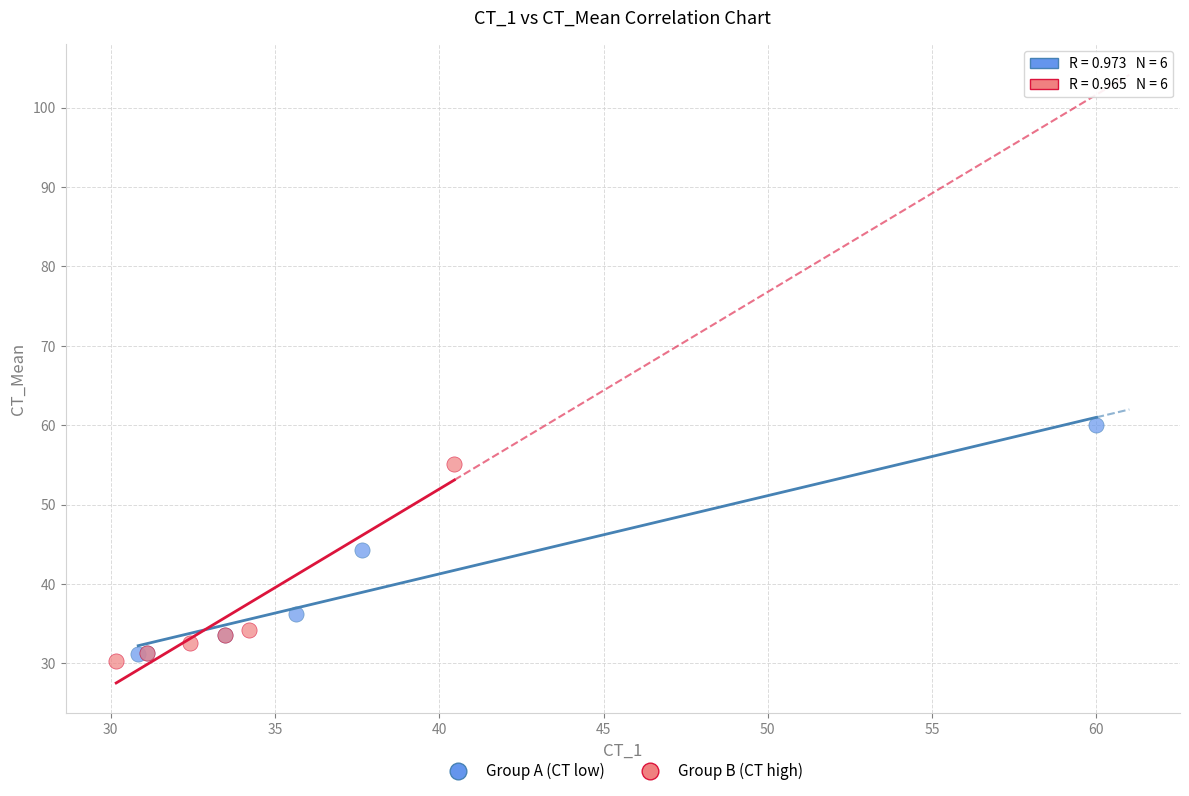

Which series has the widest spread of Y values?

Group A (CT low)